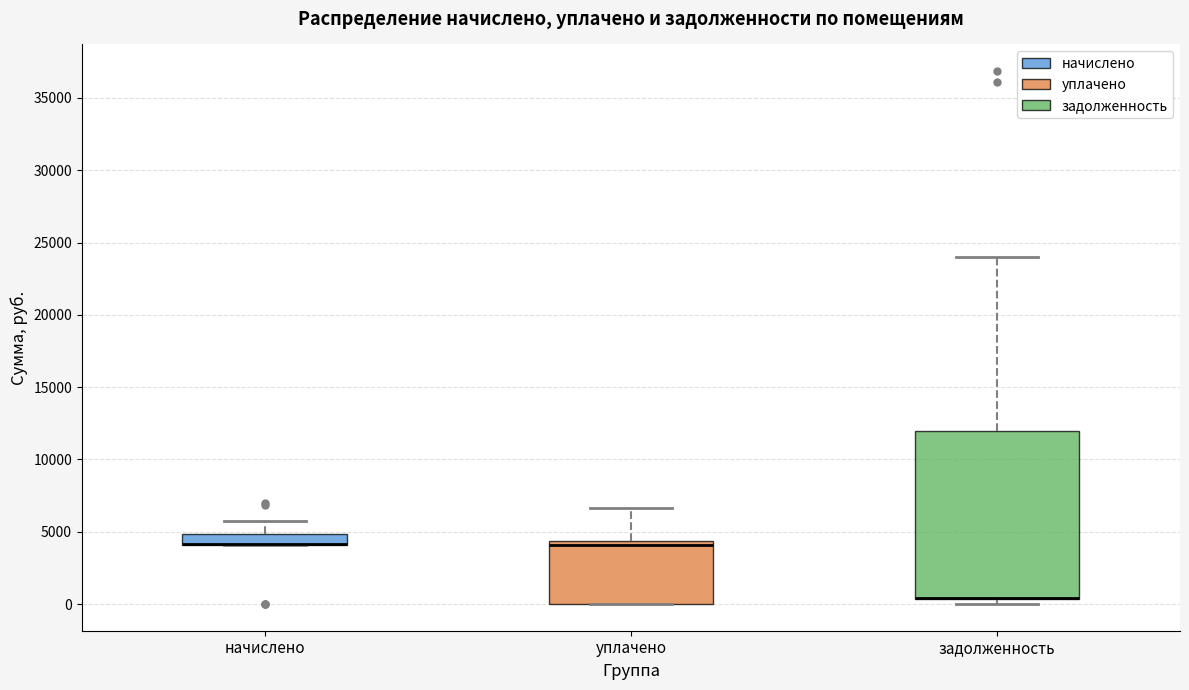

Reading left to right, read every box against the y-axis: the position of its median line, the range the box covers, and the ends of its whiskers. The values are not printed on the chart, so give them approximately, as read against the axis.

начислено: median 4000 (drawn on the box's lower edge), box 4000 to 5000, whiskers 4000 to 6000
уплачено: median 4000, box 0 to 4500, whiskers 0 to 6500
задолженность: median 500 (drawn on the box's lower edge), box 500 to 12000, whiskers 0 to 24000